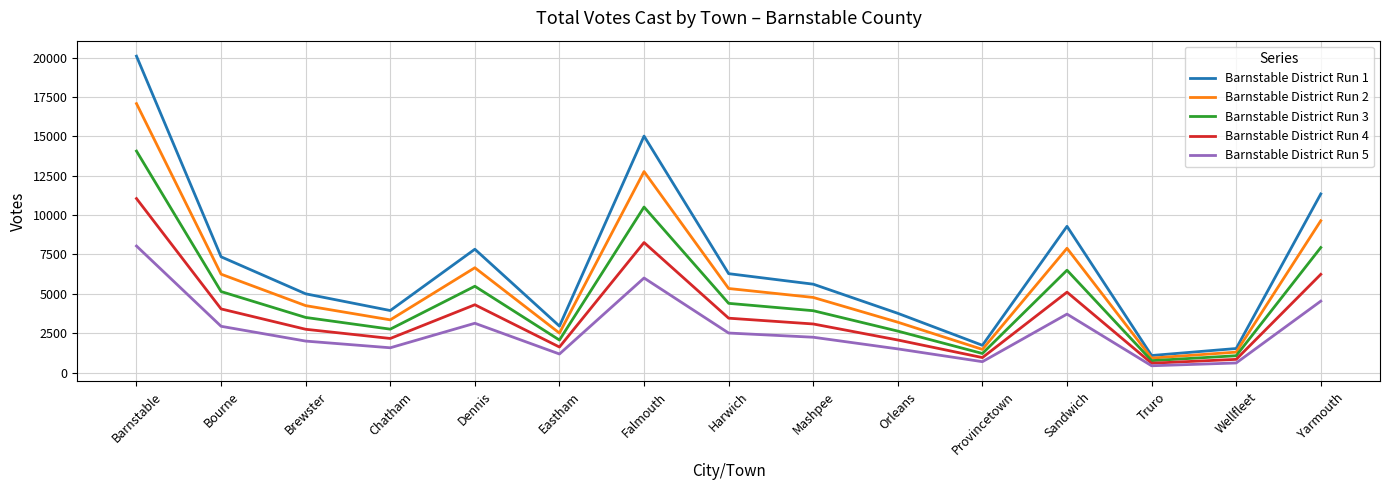

Which series has the largest total across all categories?

Barnstable District Run 1